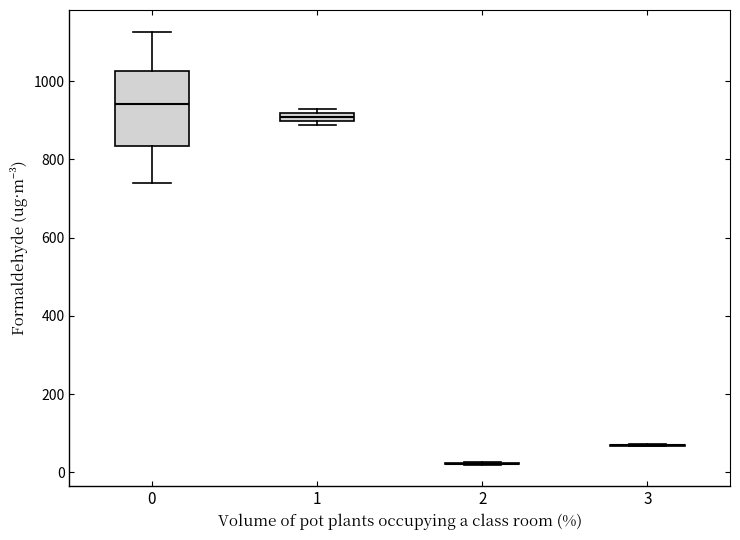

Where does the median line of the box at x = 0 sit on the y-axis? The values are not printed on the chart, so give them approximately, as read against the axis.

940